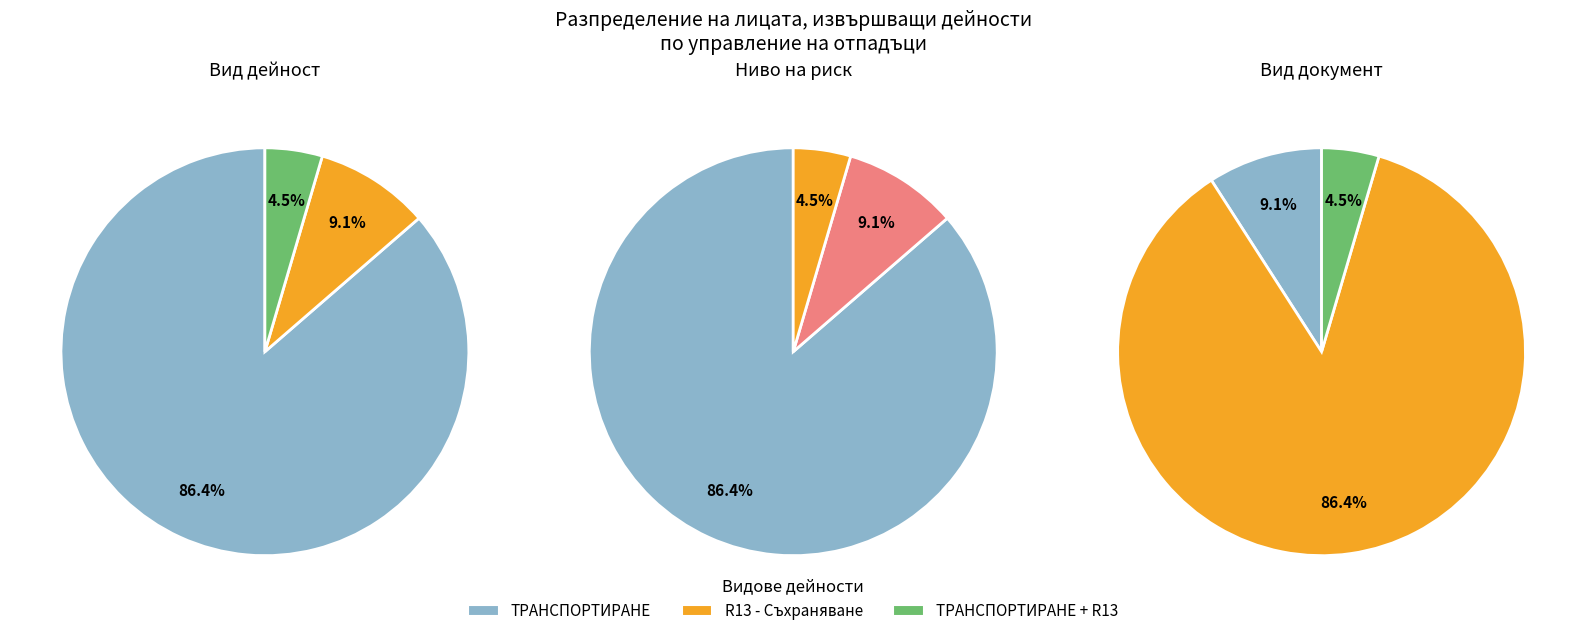

How many segments does this pie chart have?

3